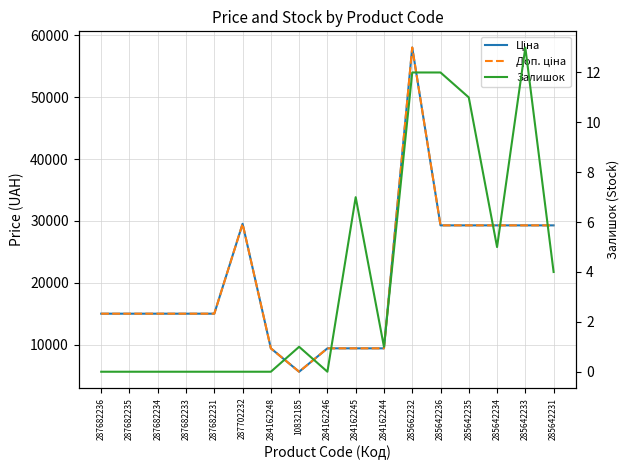

Reading right to left, what are all the values shown in this chart?

Ціна: 285642231=29294.9	285642233=29294.9	285642234=29294.9	285642235=29294.9	285642236=29294.9	285662232=58037.0	284162244=9416.9	284162245=9416.9	284162246=9416.9	10832185=5636.0	284162248=9416.9	287702232=29548.9	287682231=15019.2	287682233=15019.2	287682234=15019.2	287682235=15019.2	287682236=15019.2
Доп. ціна: 285642231=29294.9	285642233=29294.9	285642234=29294.9	285642235=29294.9	285642236=29294.9	285662232=58037.0	284162244=9416.9	284162245=9416.9	284162246=9416.9	10832185=5636.0	284162248=9416.9	287702232=29548.9	287682231=15019.2	287682233=15019.2	287682234=15019.2	287682235=15019.2	287682236=15019.2
Залишок: 285642231=4.0	285642233=13.0	285642234=5.0	285642235=11.0	285642236=12.0	285662232=12.0	284162244=1.0	284162245=7.0	284162246=0.0	10832185=1.0	284162248=0.0	287702232=0.0	287682231=0.0	287682233=0.0	287682234=0.0	287682235=0.0	287682236=0.0